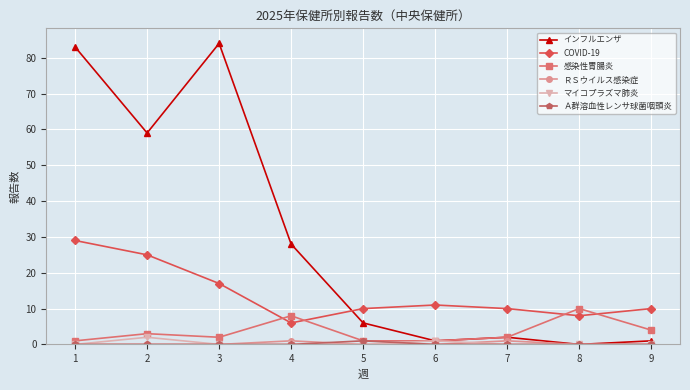

At which category does COVID-19 reach its first local valley?

4